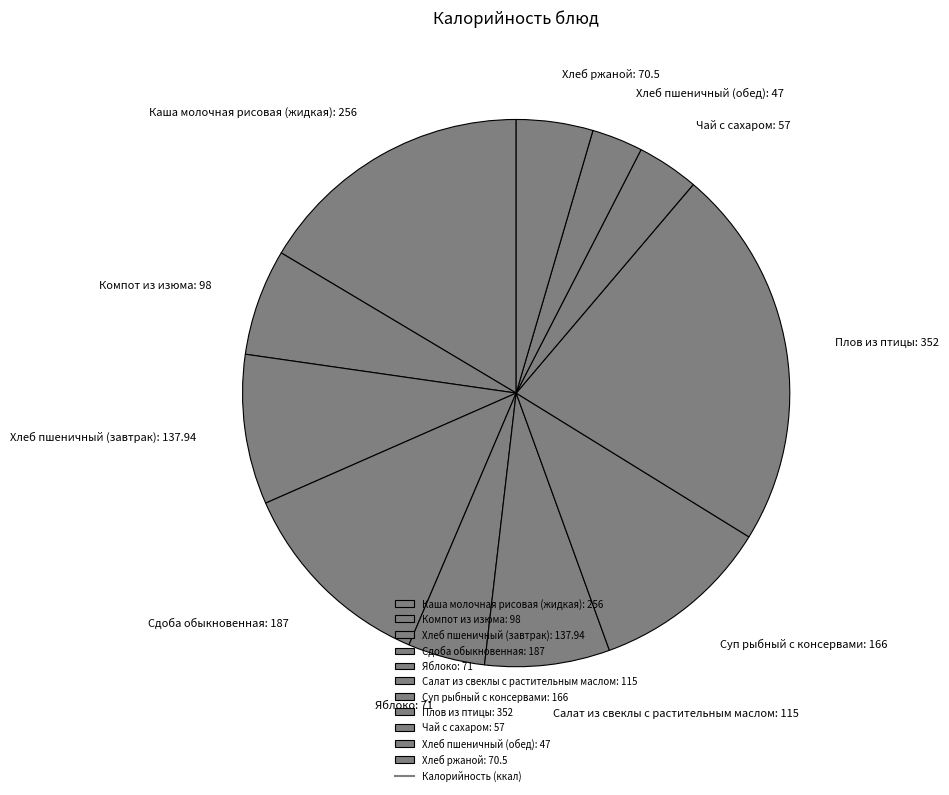

What is the smallest slice in the pie chart?

Хлеб пшеничный (обед)